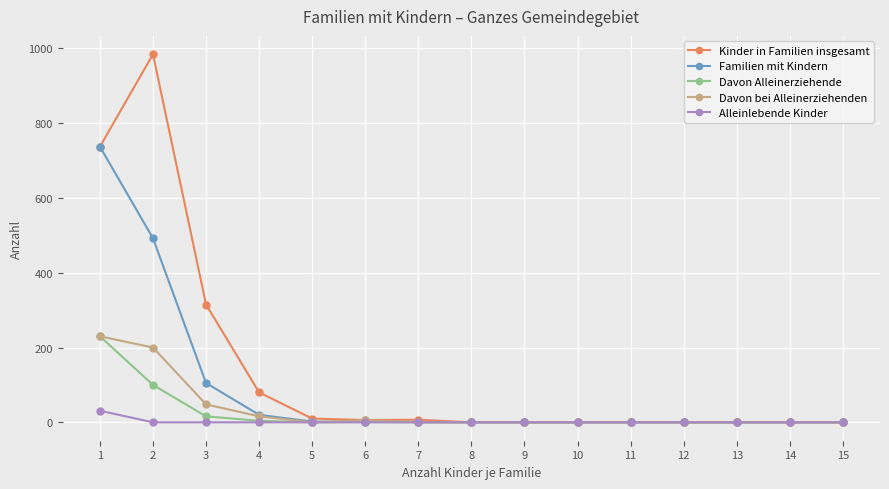

What is the maximum value for Familien mit Kindern?

737